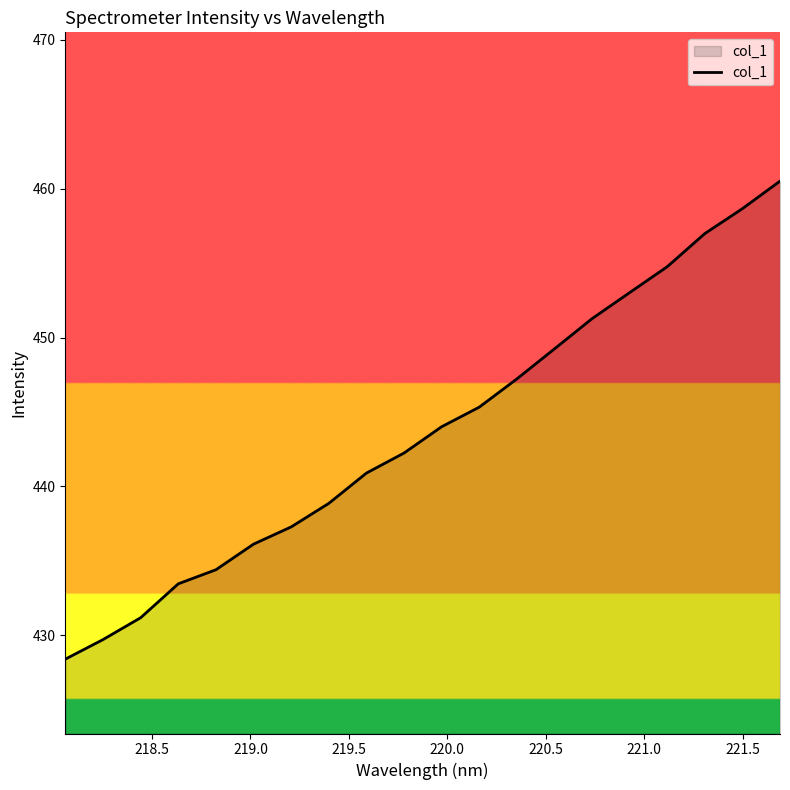

What is the smallest value displayed?

428.4